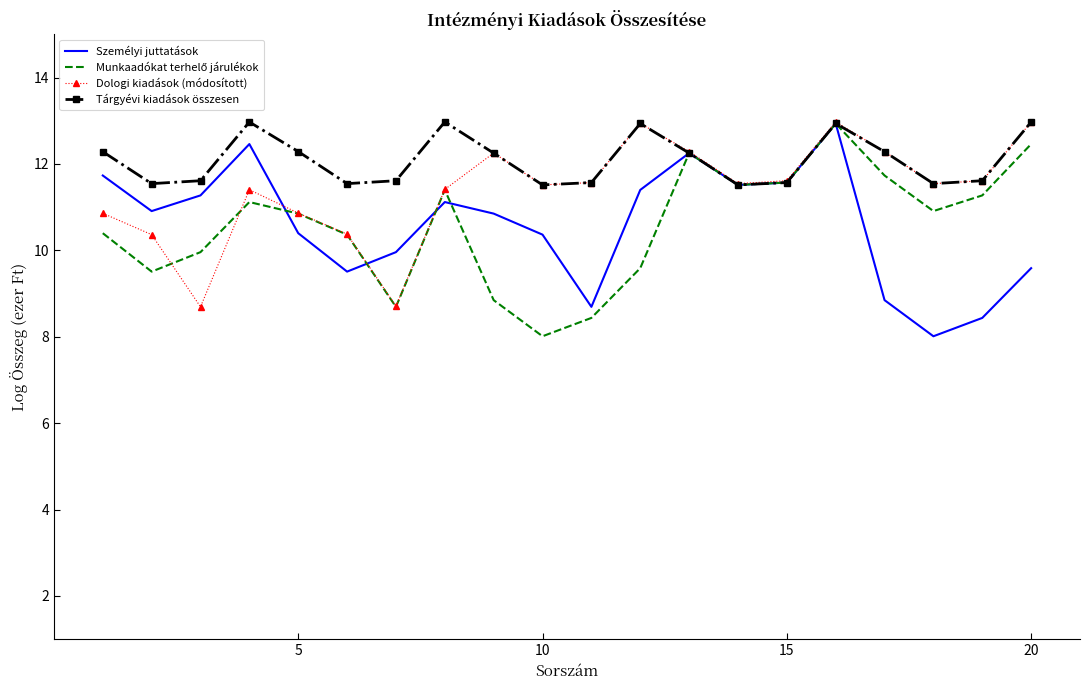

What is the lowest value of the Dologi kiadások (módosított) series?

8.7